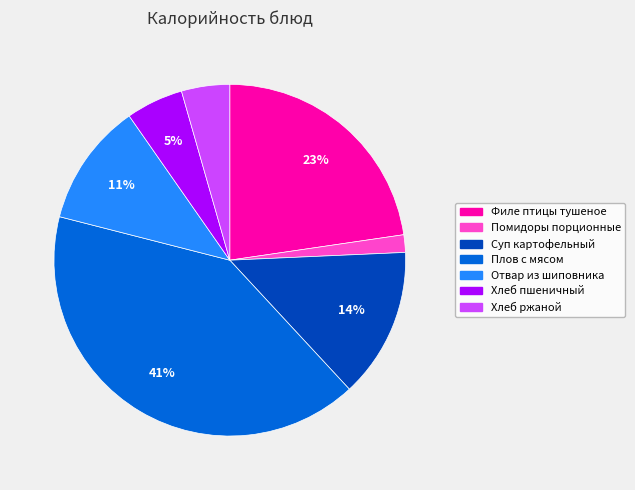

Is the sum of Отвар из шиповника and Хлеб ржаной greater than half?

No